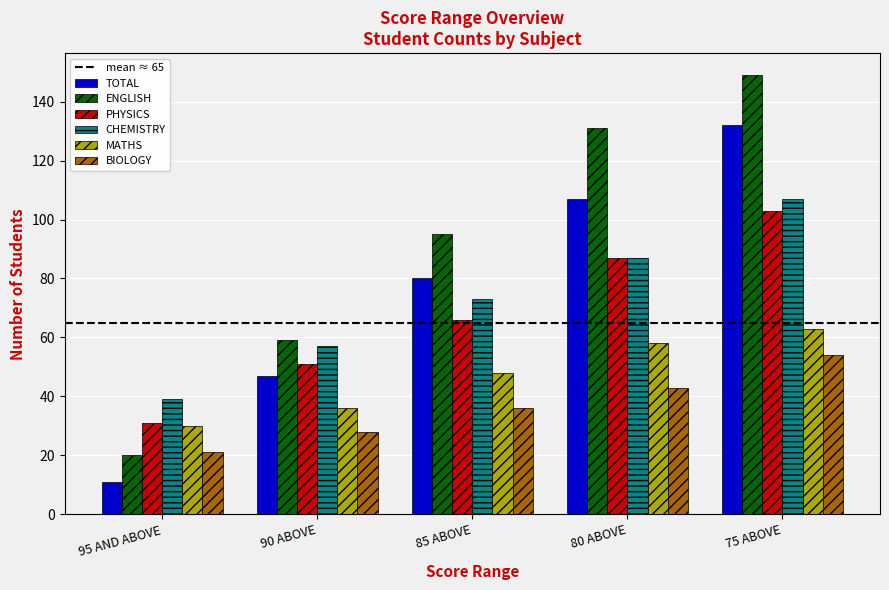

What position from the right is 95 AND ABOVE?

5